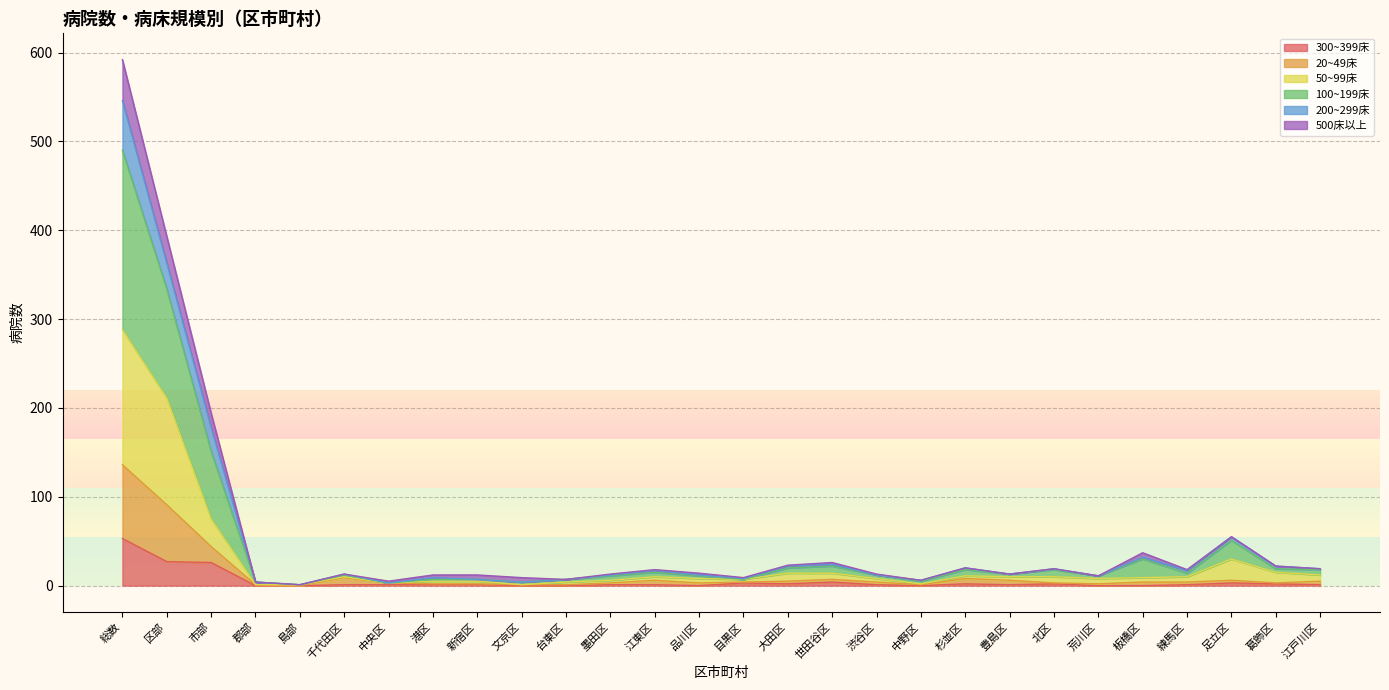

What is the total value across all series at 総数?

592